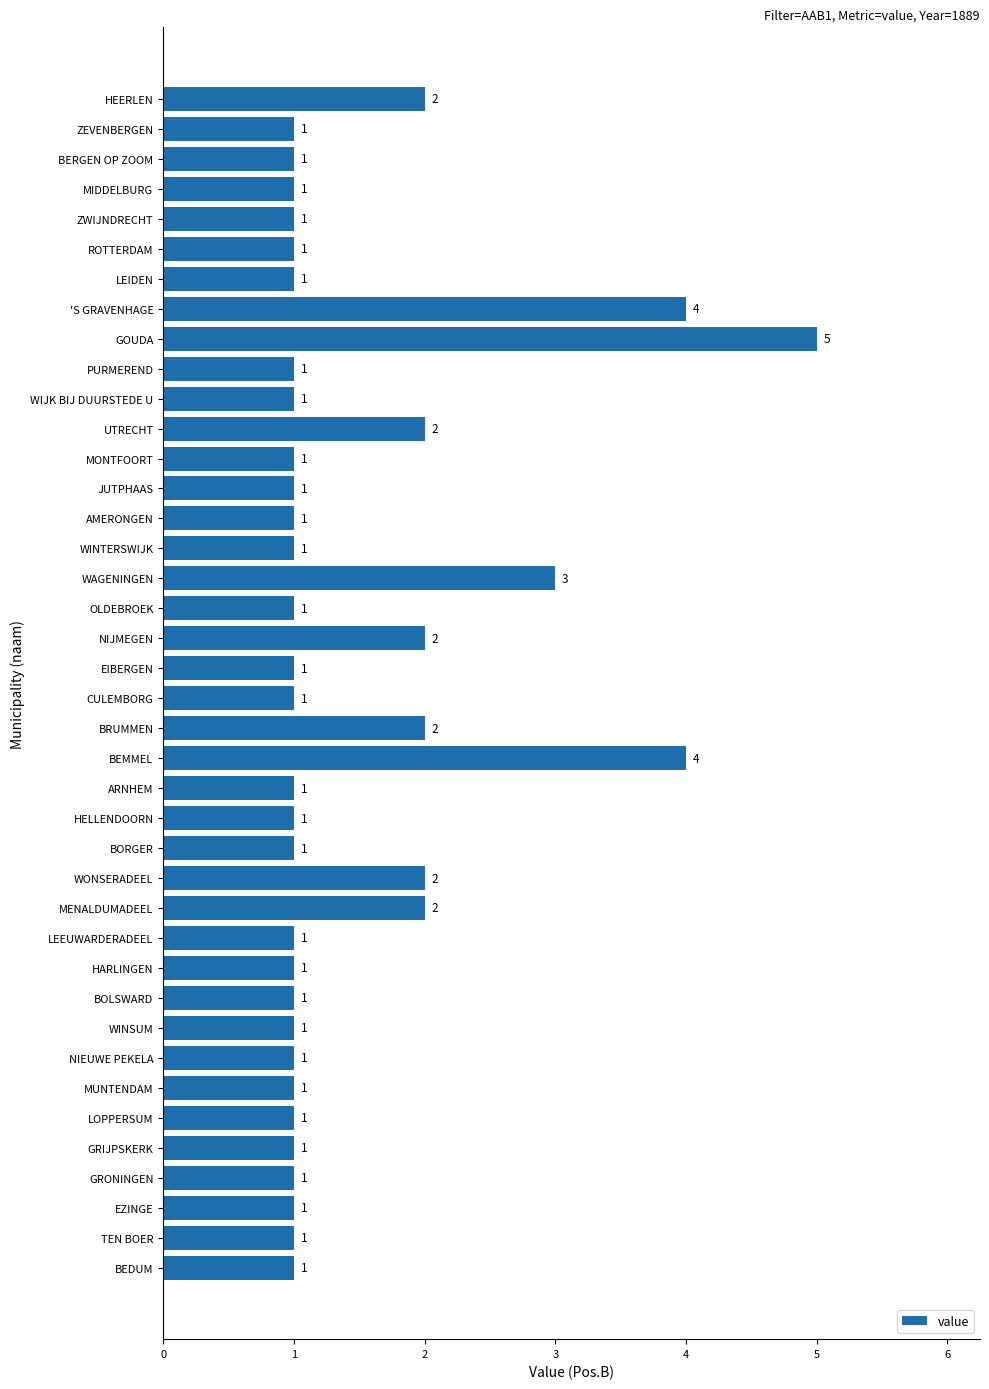

Reading bottom to top, extract all data points from this chart.

BEDUM=1	TEN BOER=1	EZINGE=1	GRONINGEN=1	GRIJPSKERK=1	LOPPERSUM=1	MUNTENDAM=1	NIEUWE PEKELA=1	WINSUM=1	BOLSWARD=1	HARLINGEN=1	LEEUWARDERADEEL=1	MENALDUMADEEL=2	WONSERADEEL=2	BORGER=1	HELLENDOORN=1	ARNHEM=1	BEMMEL=4	BRUMMEN=2	CULEMBORG=1	EIBERGEN=1	NIJMEGEN=2	OLDEBROEK=1	WAGENINGEN=3	WINTERSWIJK=1	AMERONGEN=1	JUTPHAAS=1	MONTFOORT=1	UTRECHT=2	WIJK BIJ DUURSTEDE U=1	PURMEREND=1	GOUDA=5	'S GRAVENHAGE=4	LEIDEN=1	ROTTERDAM=1	ZWIJNDRECHT=1	MIDDELBURG=1	BERGEN OP ZOOM=1	ZEVENBERGEN=1	HEERLEN=2